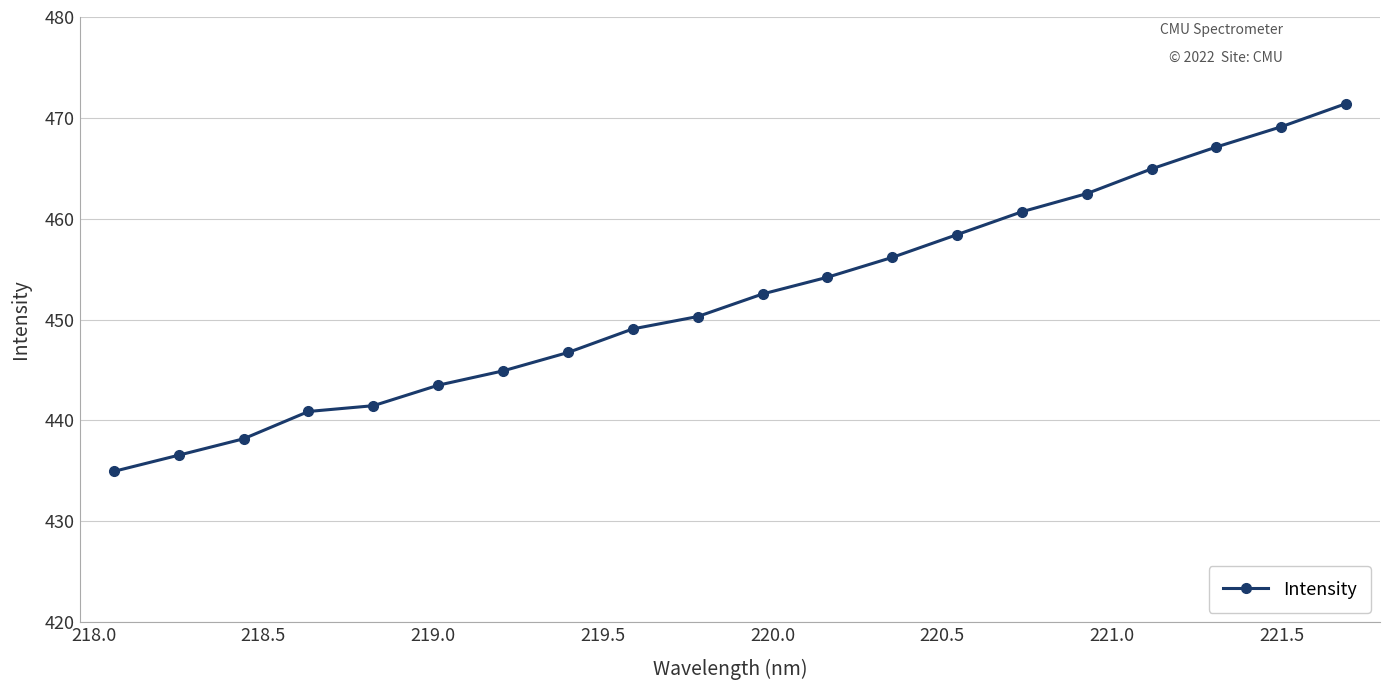

Count the number of categories in the chart.

20